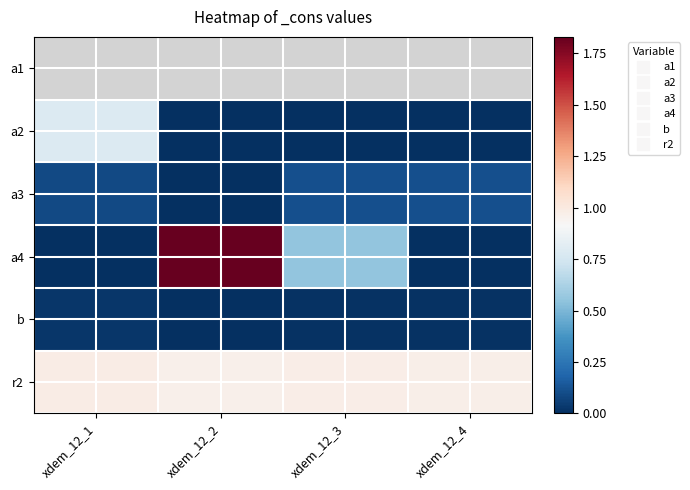

Which category has the highest value in the a1 series?

xdem_12_1